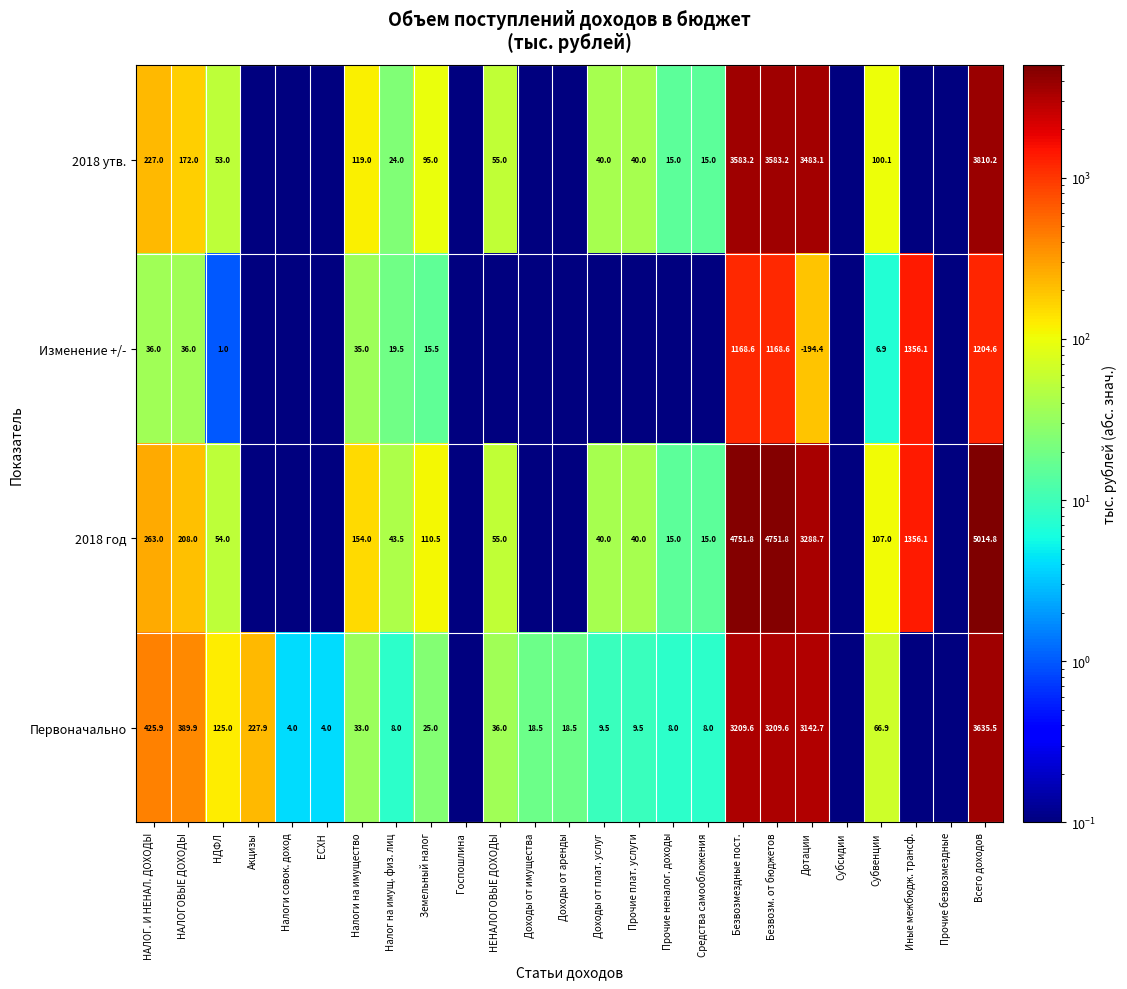

The value of Изменение +/- at НАЛОГ. И НЕНАЛ. ДОХОДЫ is 15.2. True or false?

False